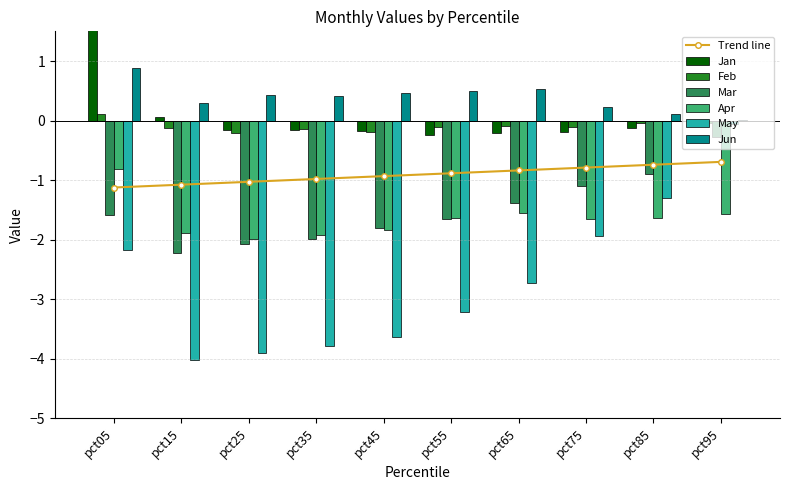

How many data points in May are above -2?

3